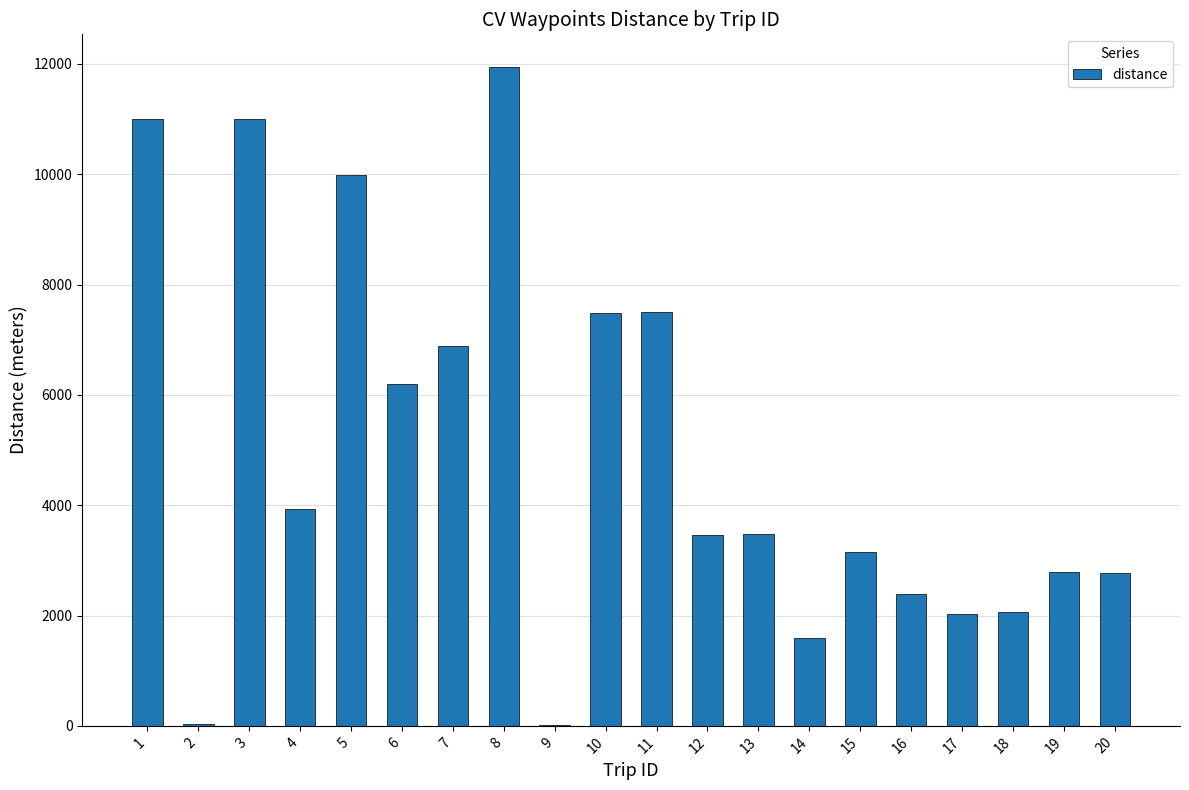

At which label does the data first exceed 3487?

1